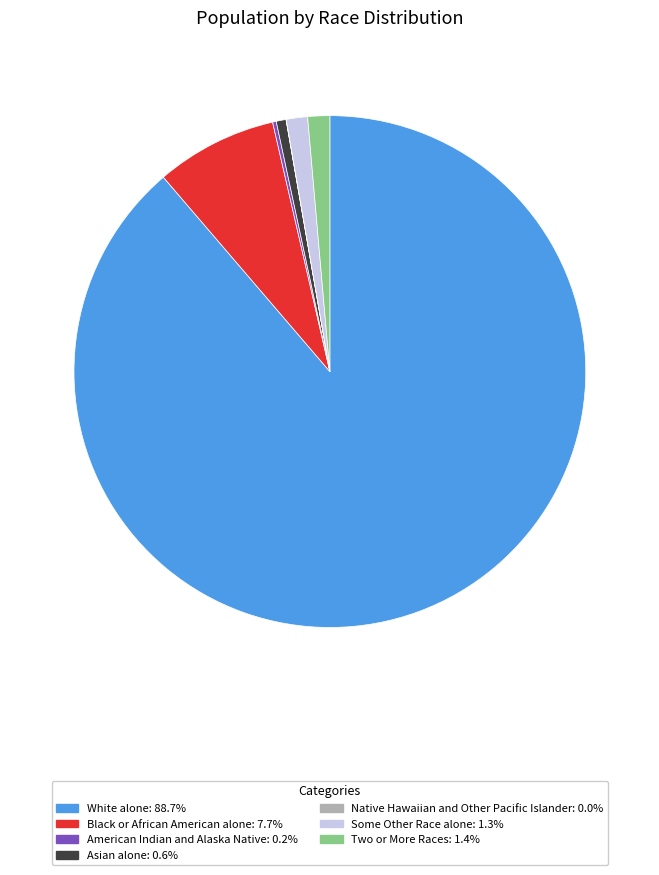

Combined, do Two or More Races: 1.4% and Asian alone: 0.6% account for over 50%?

No